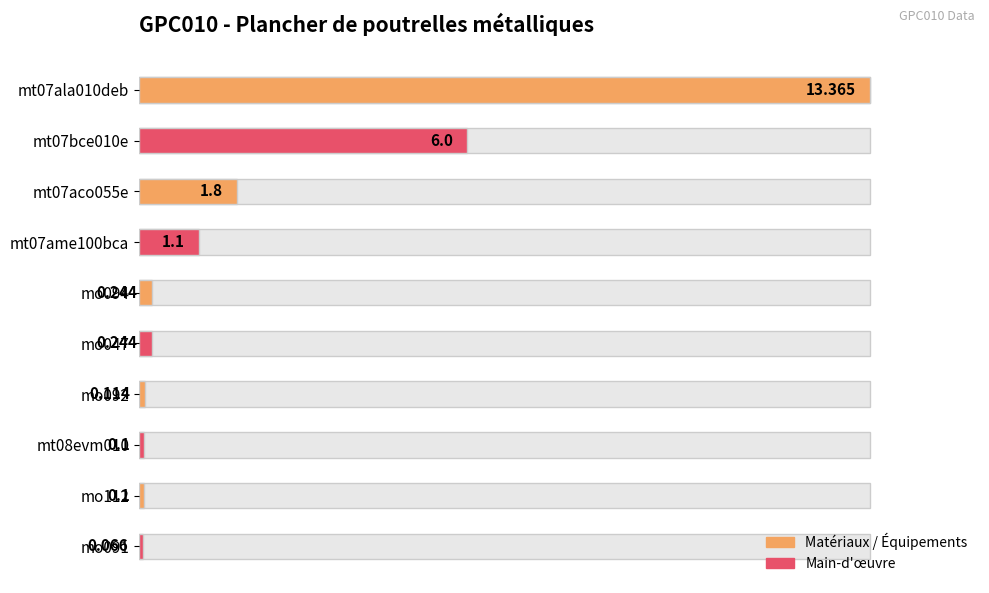

What is the value of the 1st bar from the left?

100.0